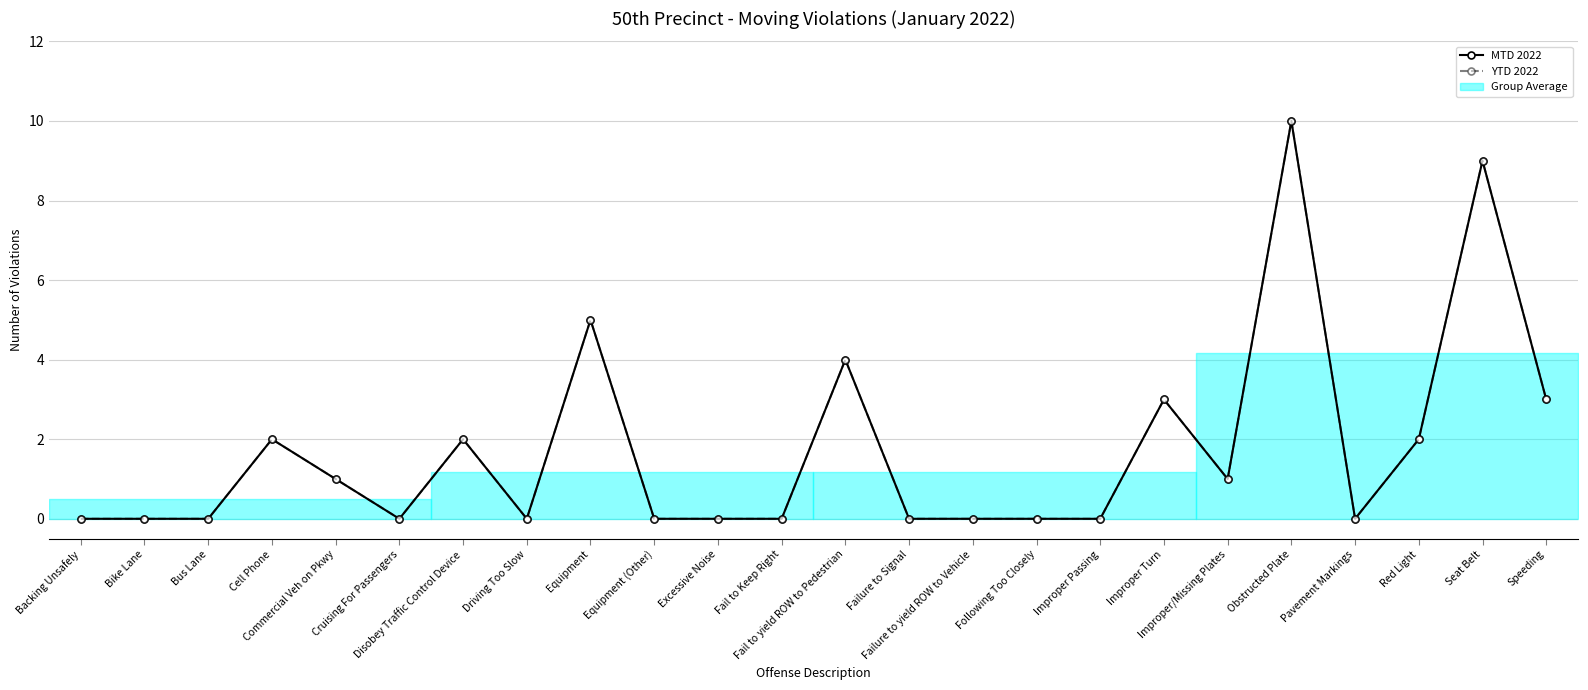

True or false: MTD 2022 has a value of 4 at Fail to yield ROW to Pedestrian.

True